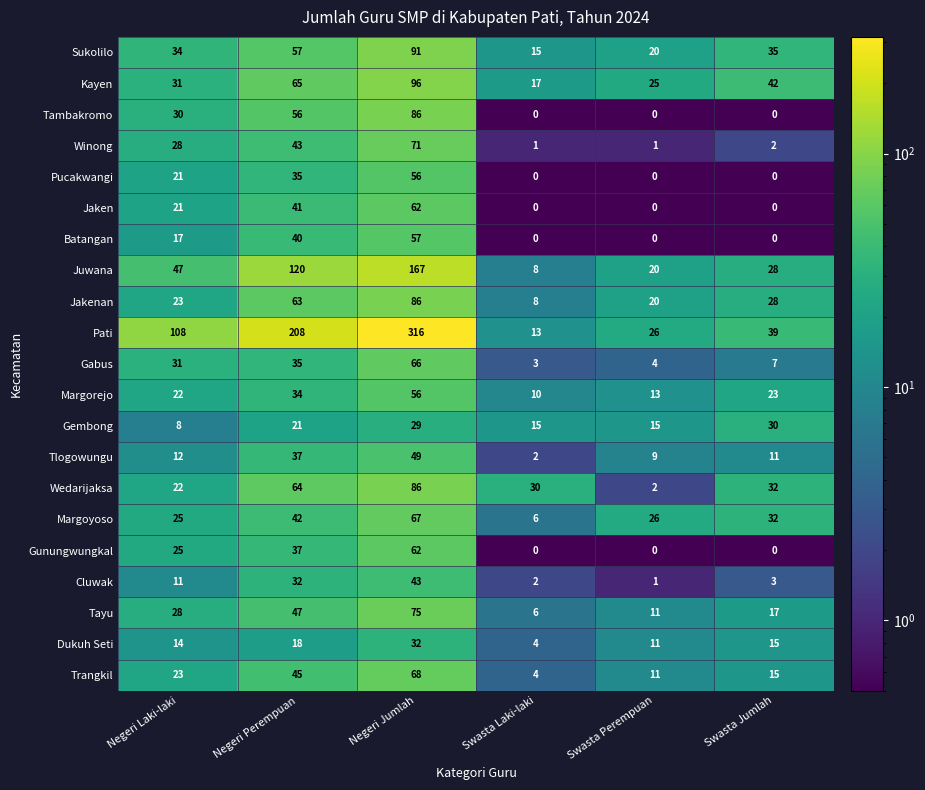

How many data points does each series have?

6